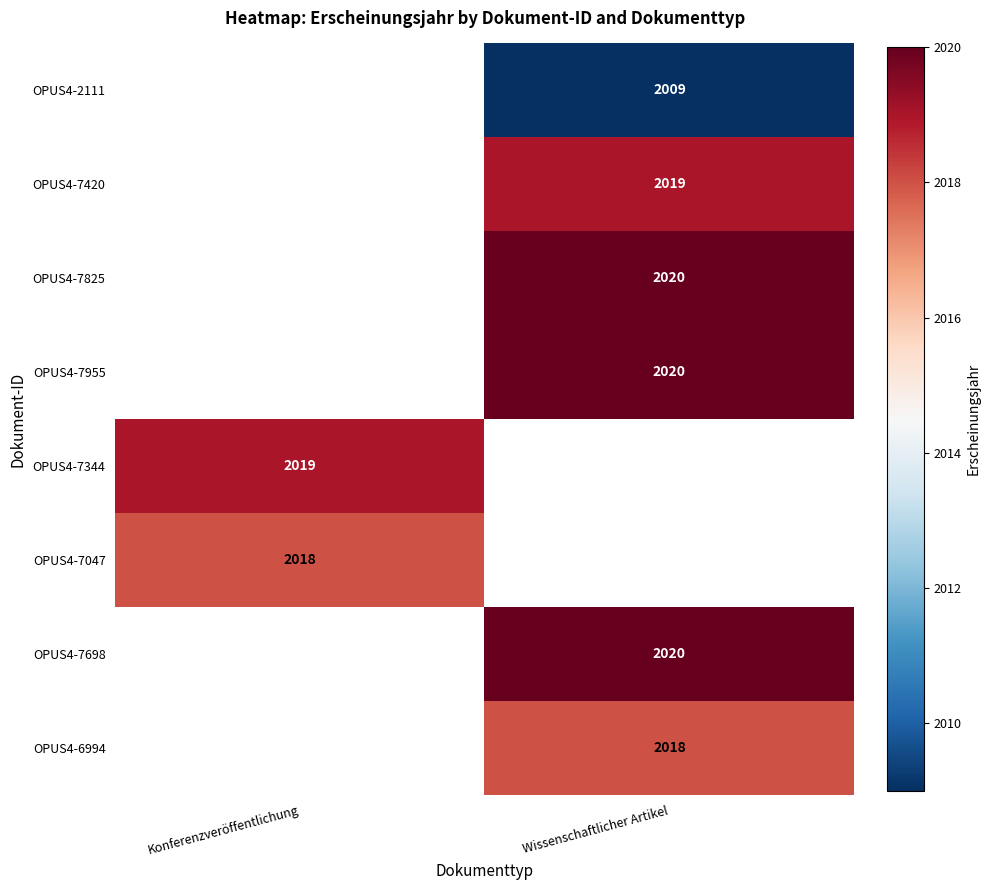

At which category does the chart reach its minimum across all series?

Wissenschaftlicher Artikel